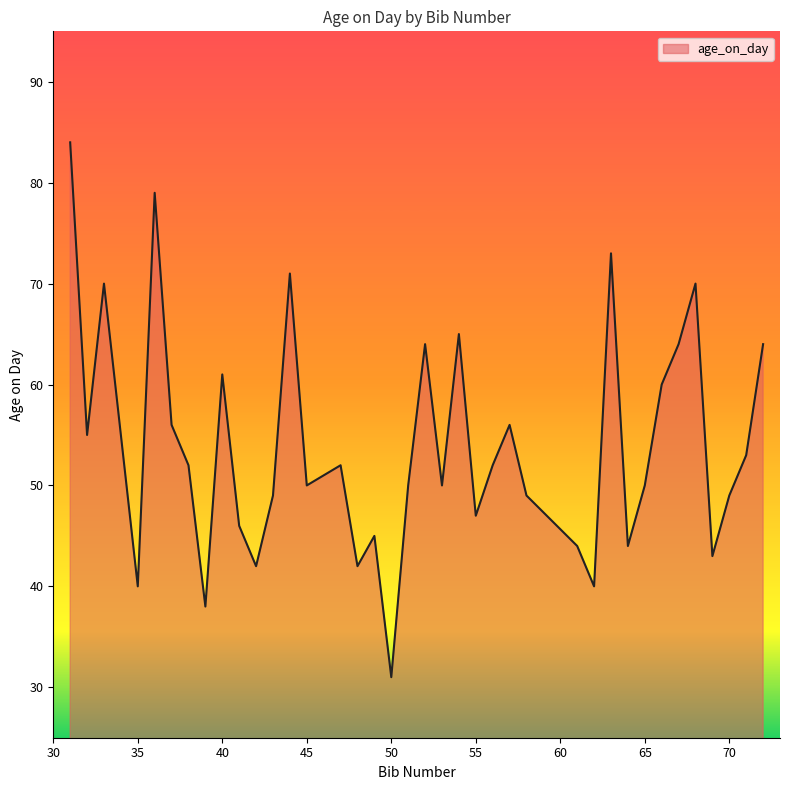

What is the difference between the maximum and minimum values?

53